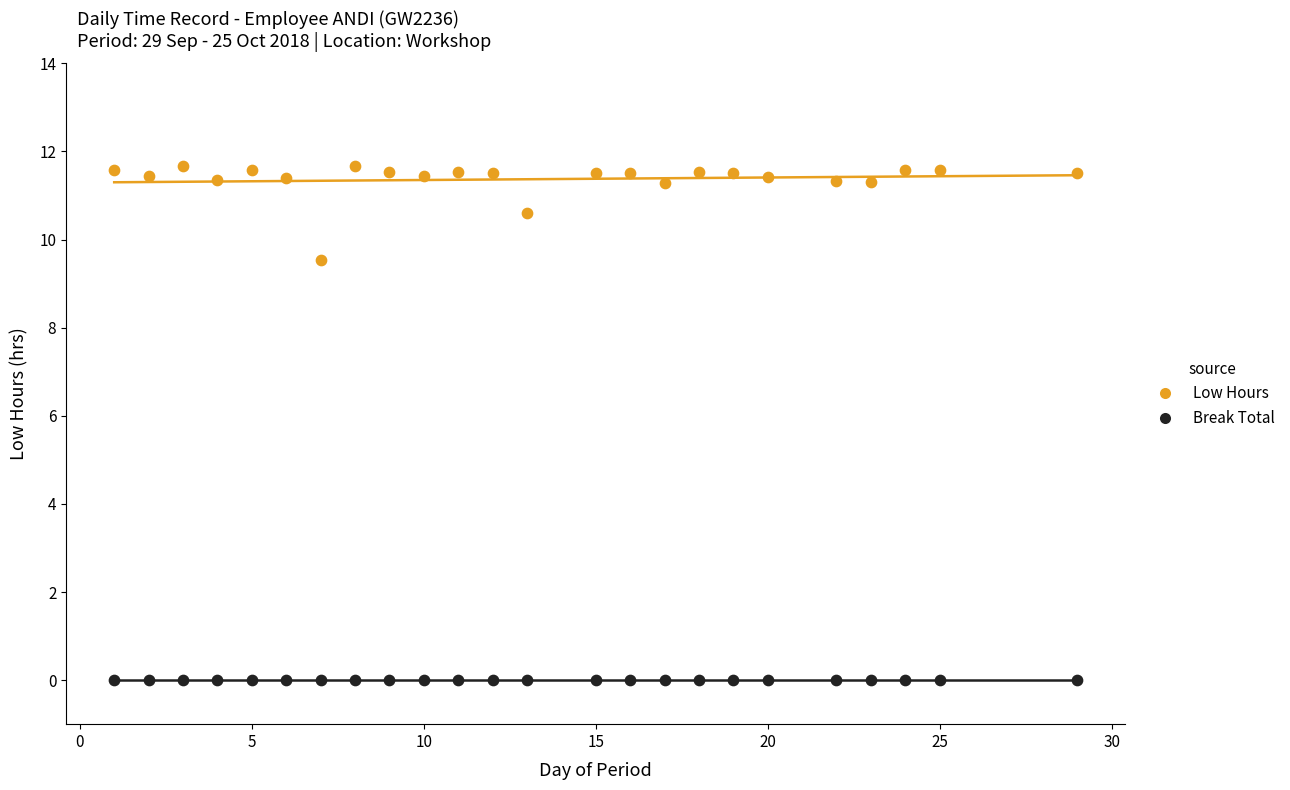

Which series contains the highest Y value?

Low Hours